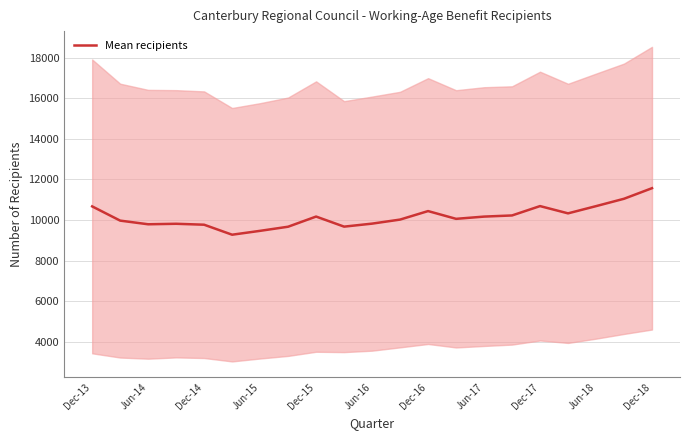

The value of Mean recipients at Jun-17 is 10173.8. True or false?

True